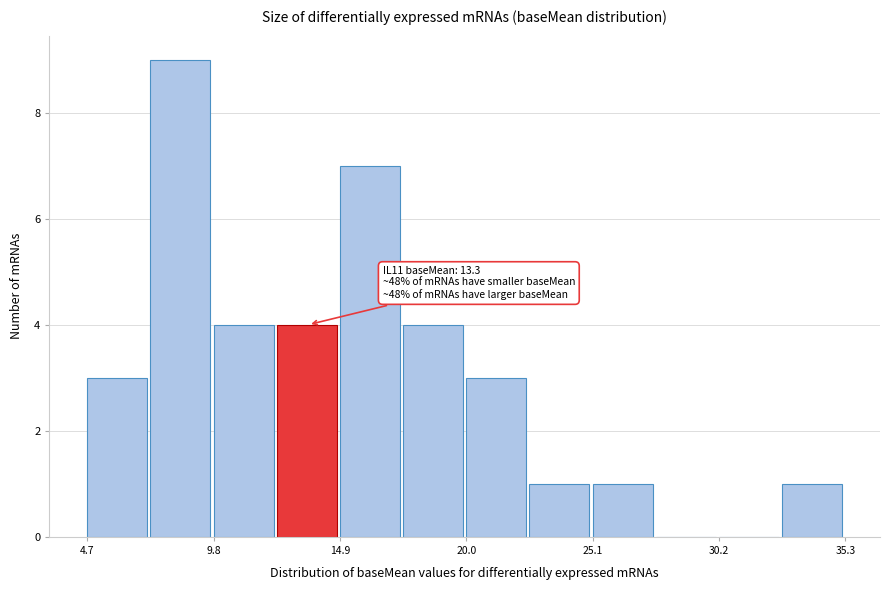

Read against the x-axis, roughly where is the centre of the tallest bar?

8